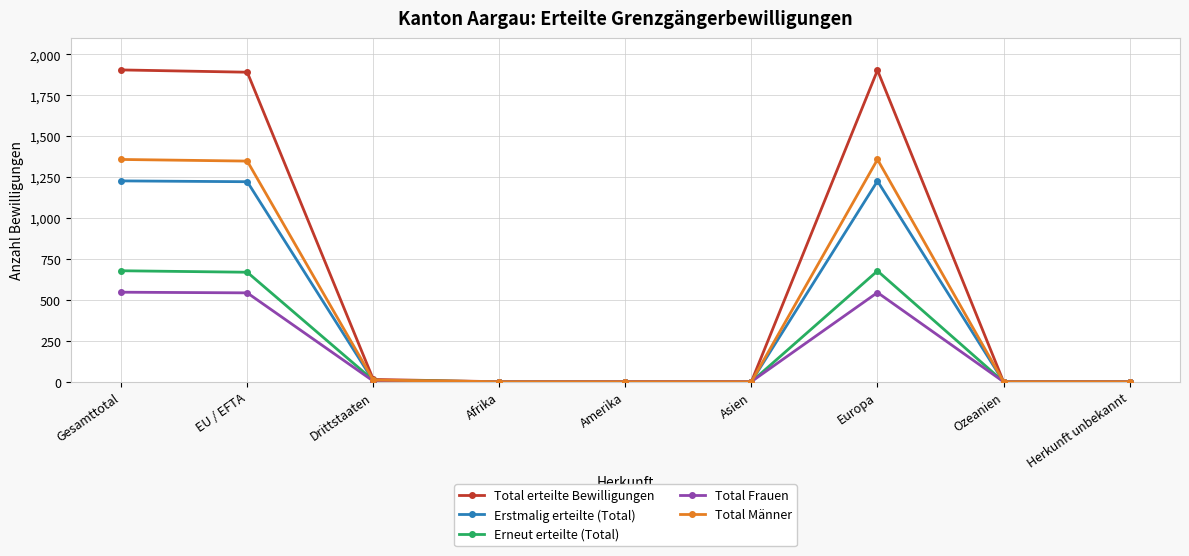

Is it true that Total erteilte Bewilligungen equals 1891 at EU / EFTA?

True